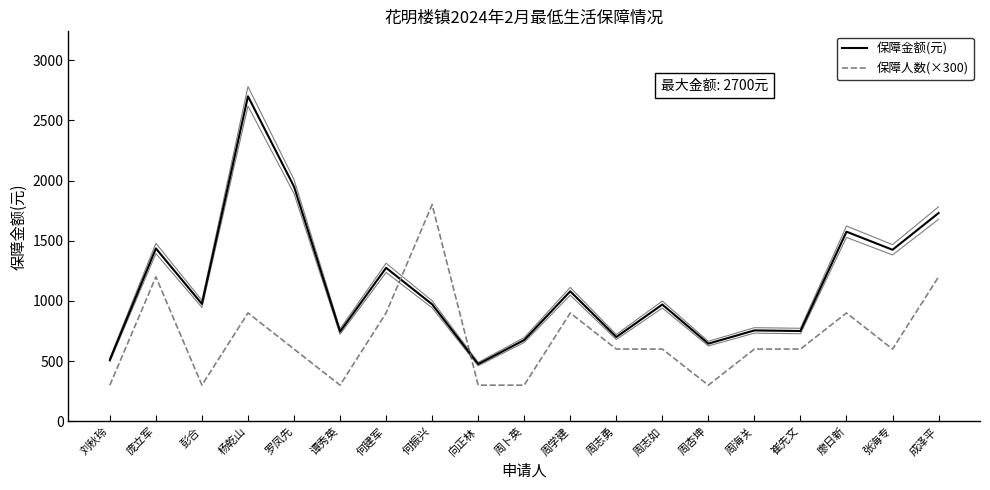

True or false: 保障人数(×300) has a value of 2047 at 庞立军.

False